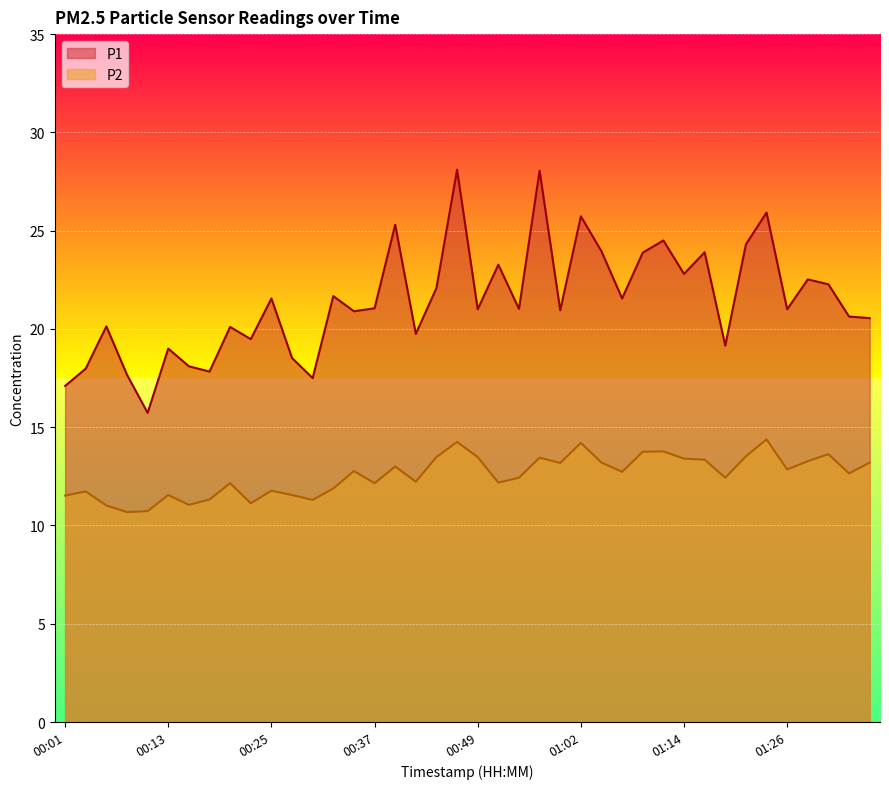

Which series has the widest spread of values?

P1